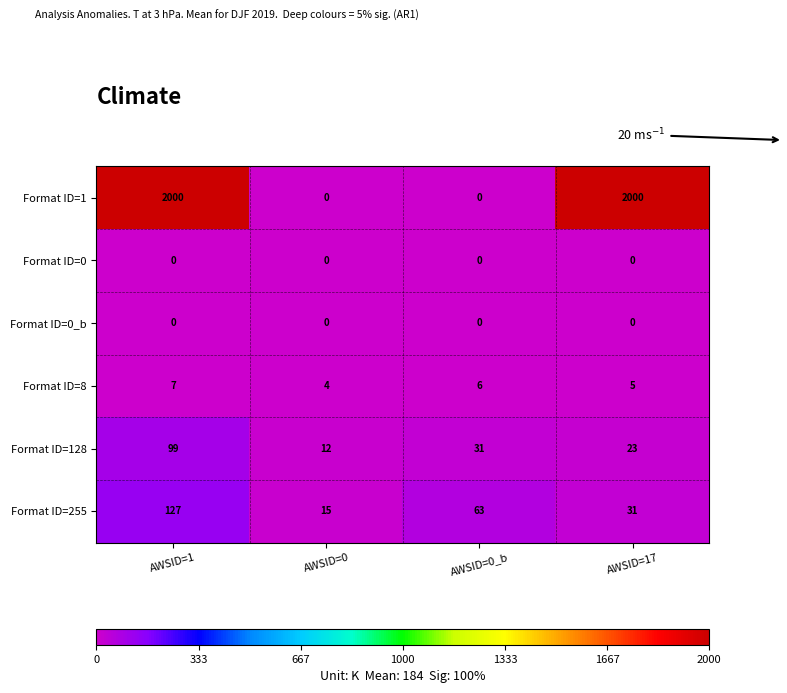

Rank the categories by Format ID=8 value from highest to lowest.

AWSID=1, AWSID=0_b, AWSID=17, AWSID=0